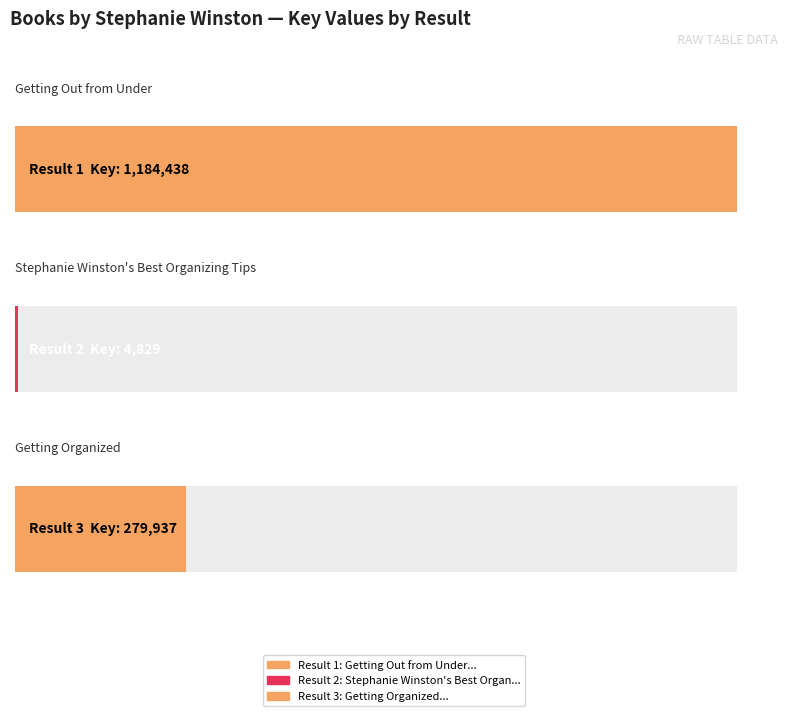

How many values are between 4829 and 1184438?

3